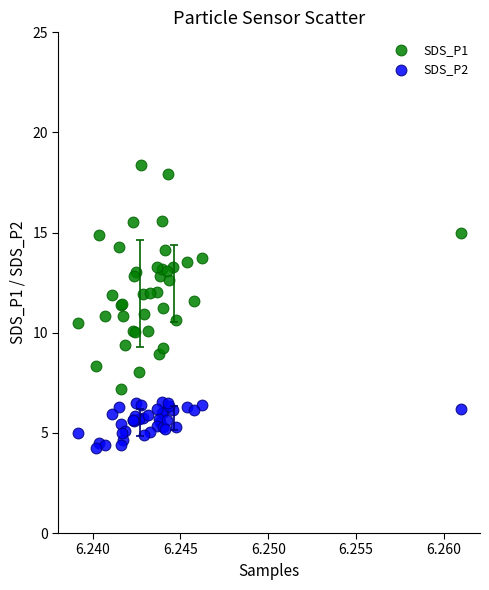

Which series contains the lowest Y value?

SDS_P2